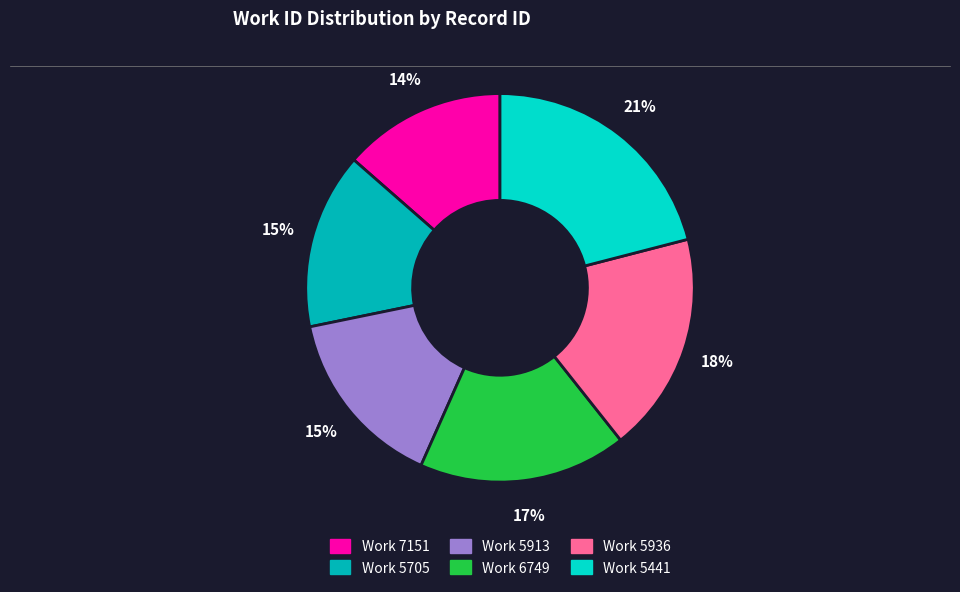

How many segments does this pie chart have?

6